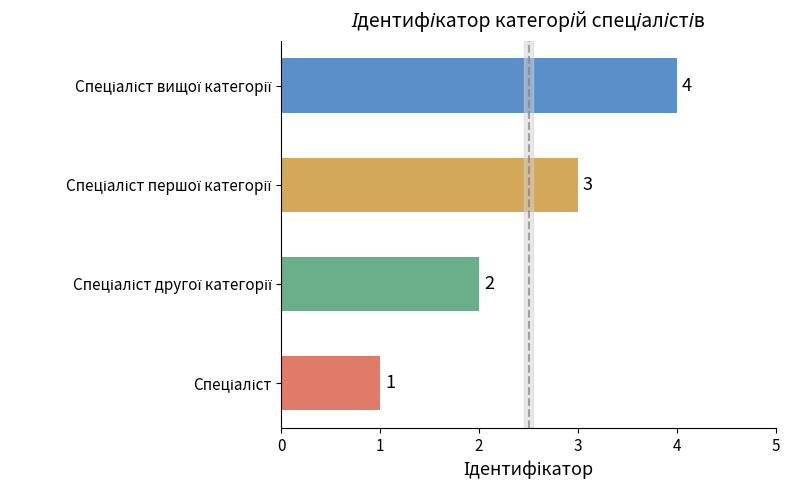

Count the values in the range 2 to 4.

3